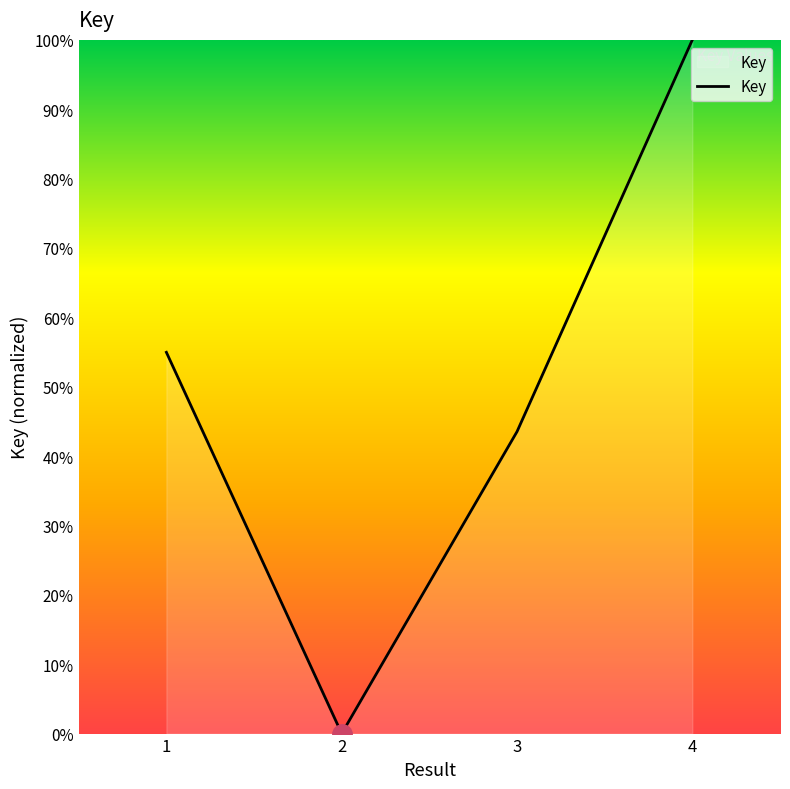

At which label does the data first exceed 54?

1